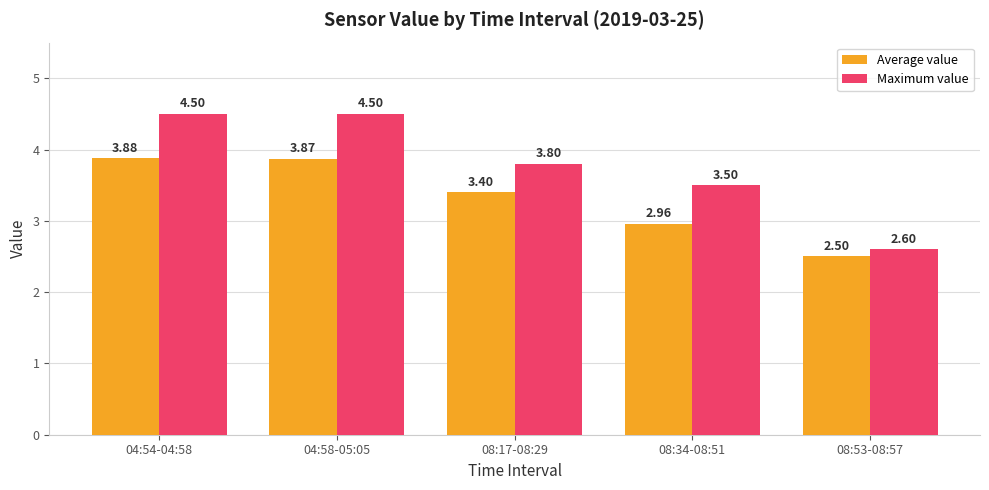

Rank the series at 08:34-08:51 from lowest to highest value.

Average value, Maximum value